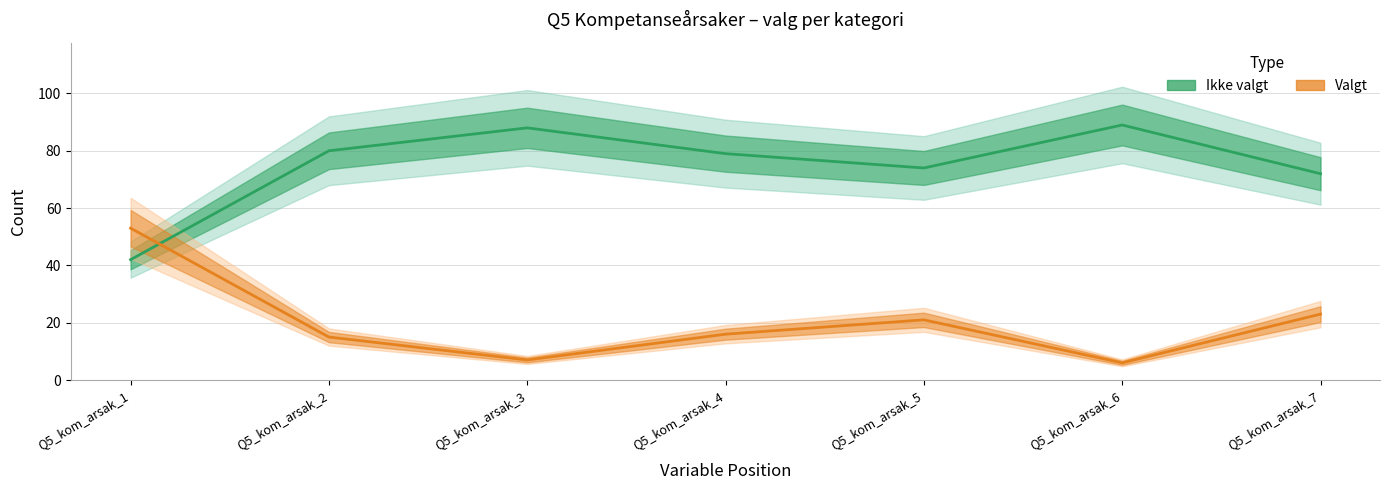

How many interior local valleys does the Valgt series have?

2